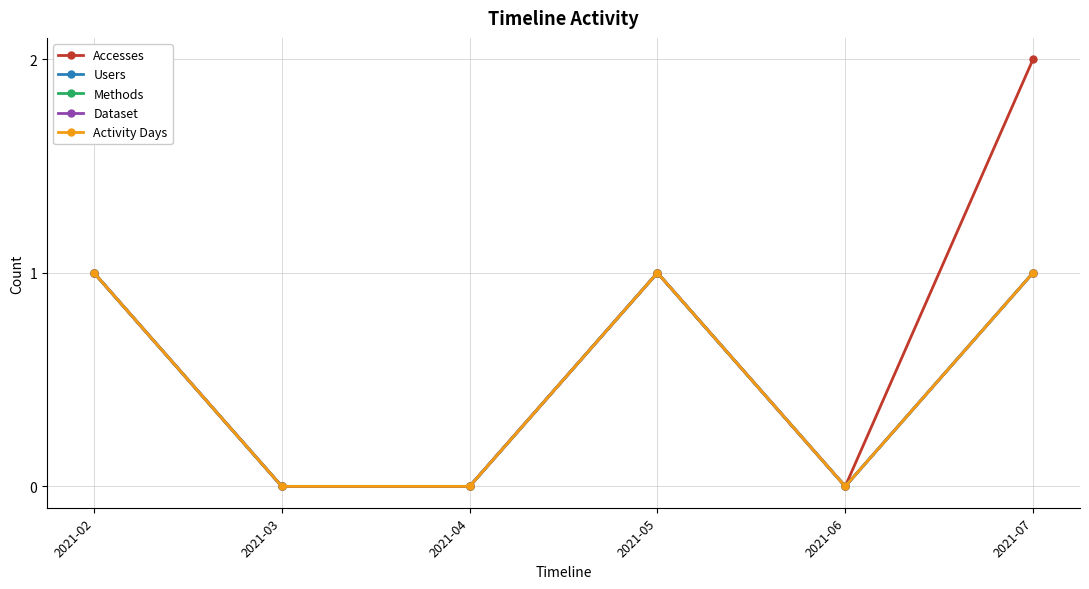

What is the value of the Methods point at the 4th from the left?

1